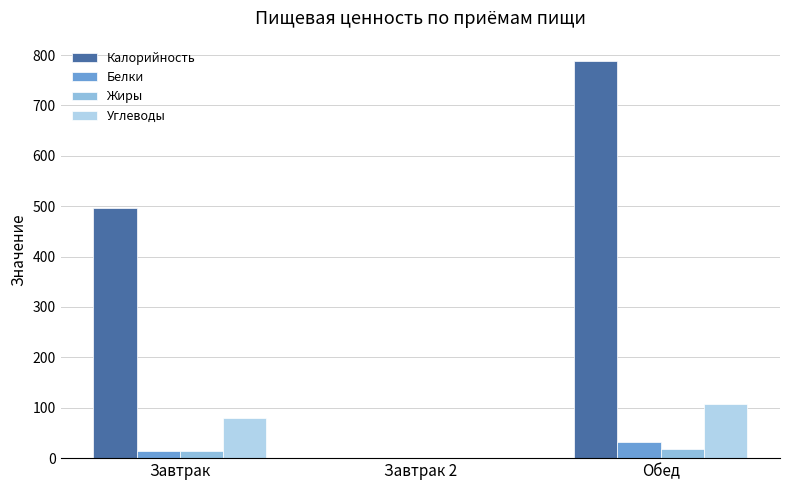

How many distinct data groups are displayed?

4